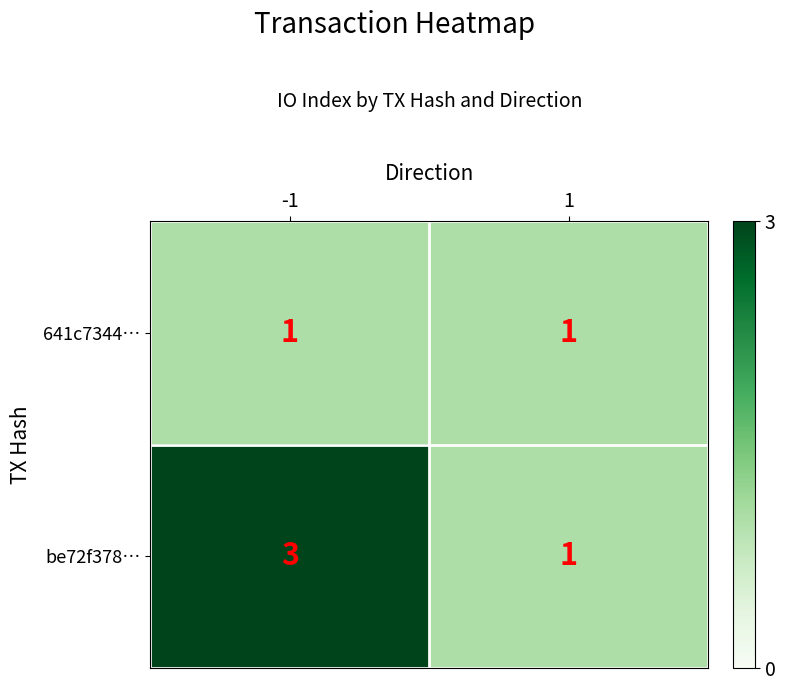

Which series has the largest total across all categories?

be72f378…